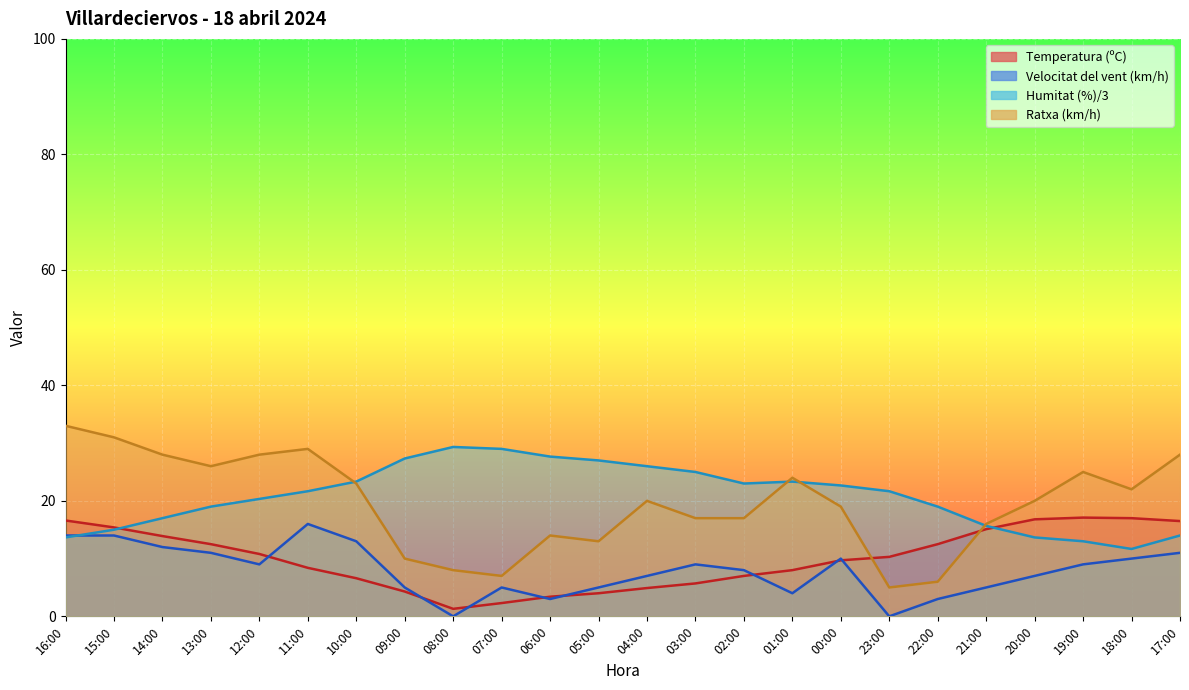

How many lines are shown in the chart?

4